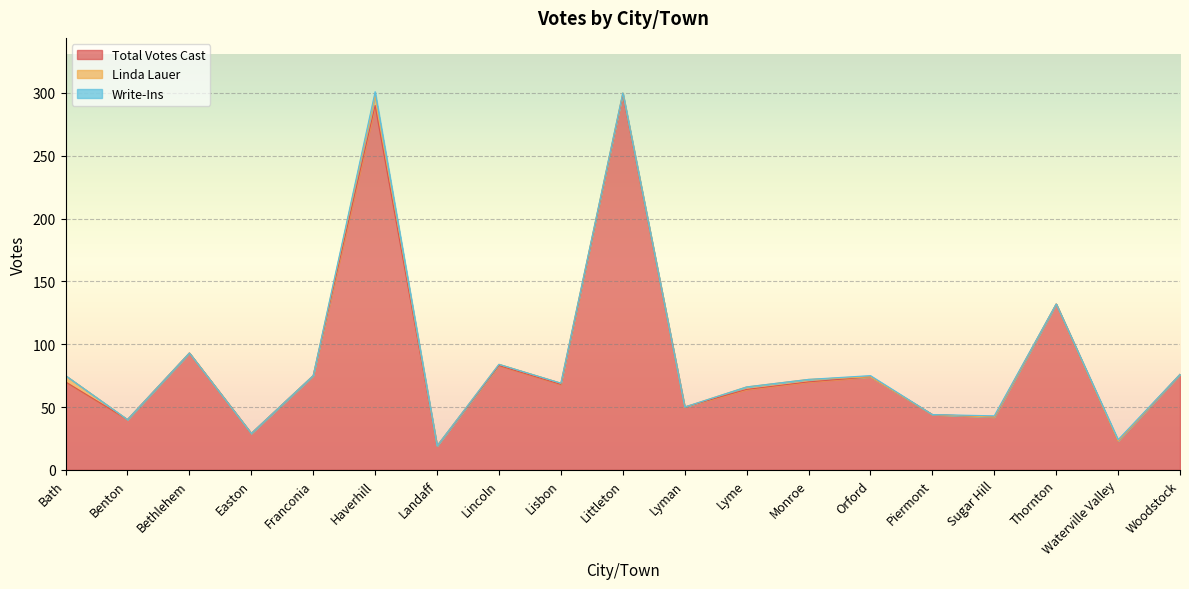

True or false: Total Votes Cast has a value of 89 at Lyme.

False